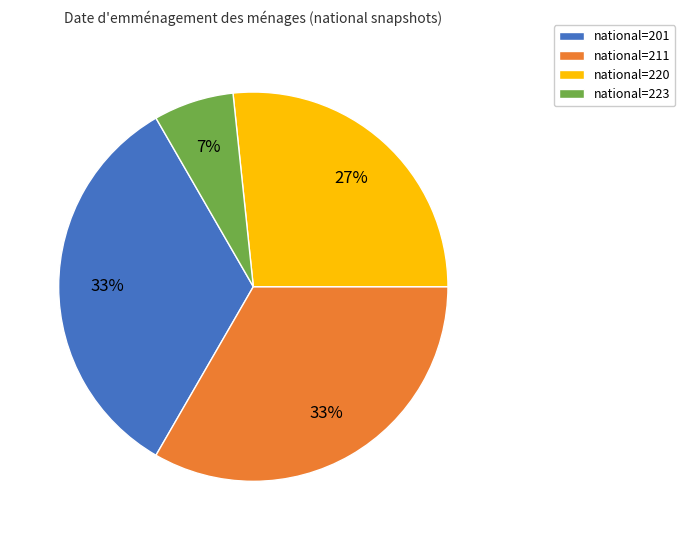

Does national=220 account for over 50% of the chart?

No